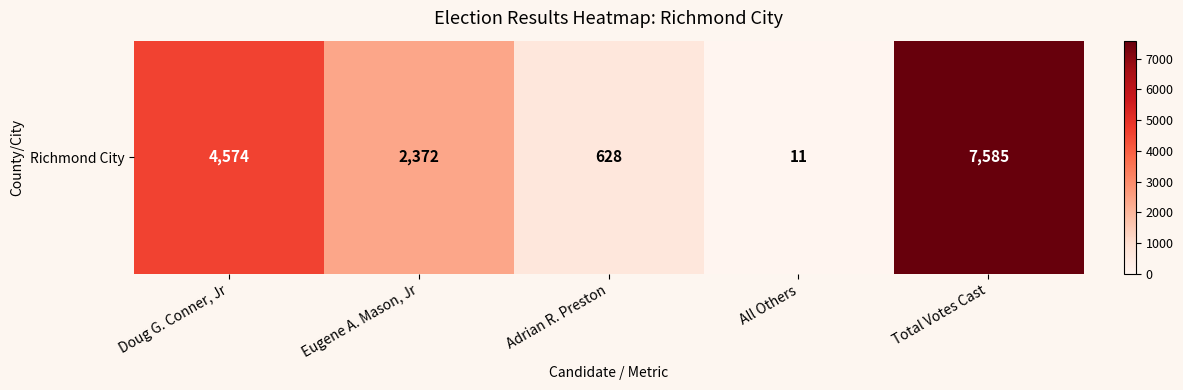

Which has a higher value, All Others or Adrian R. Preston?

Adrian R. Preston